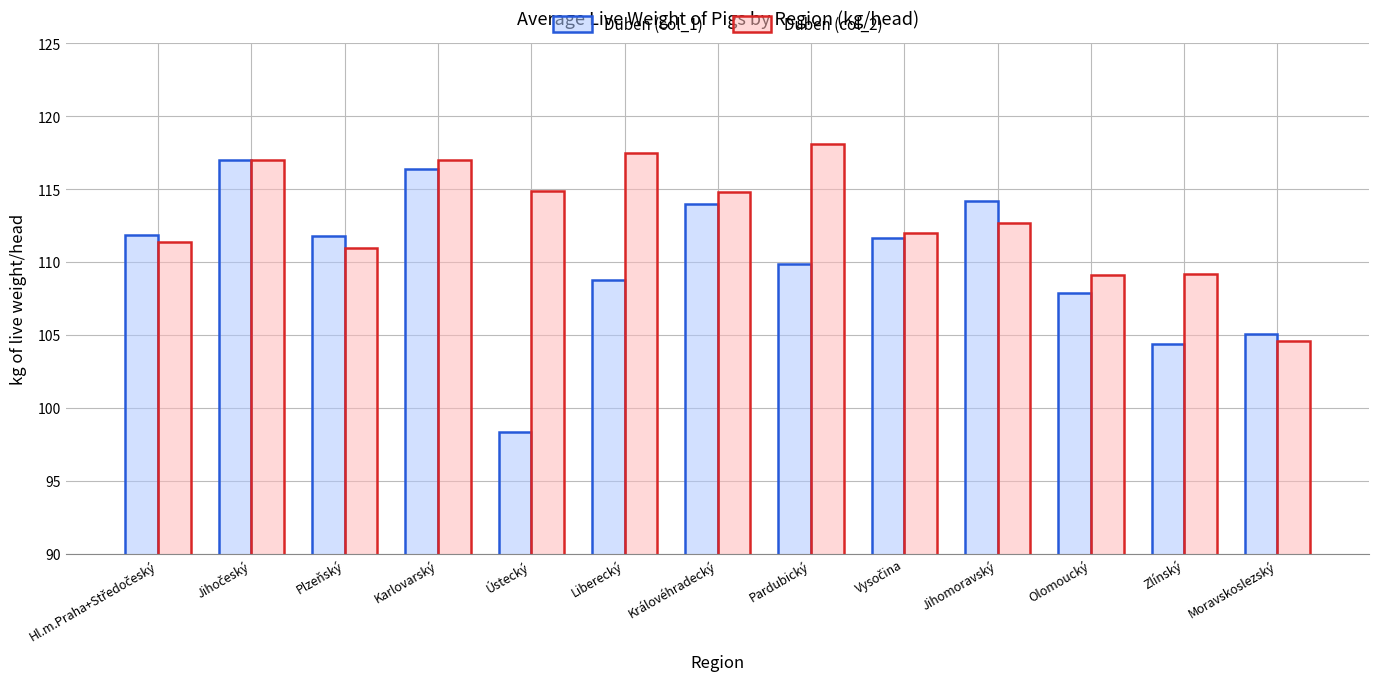

The Duben (col_2) series shows 111.0 at Plzeňský. True or false?

True